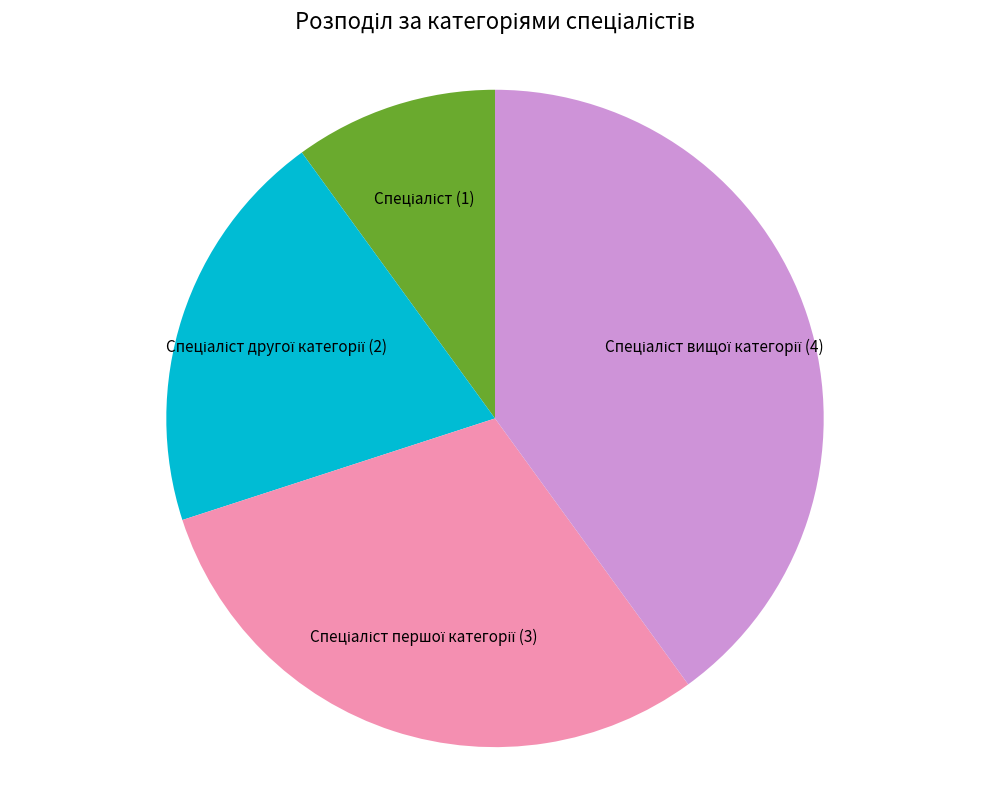

Is there a majority slice in this chart?

No